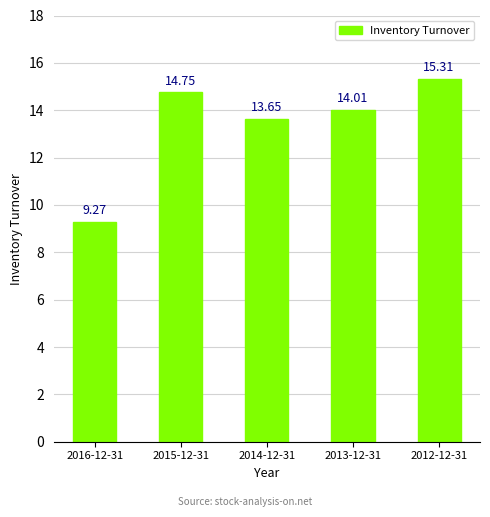

Where does the data first go above 14?

2015-12-31